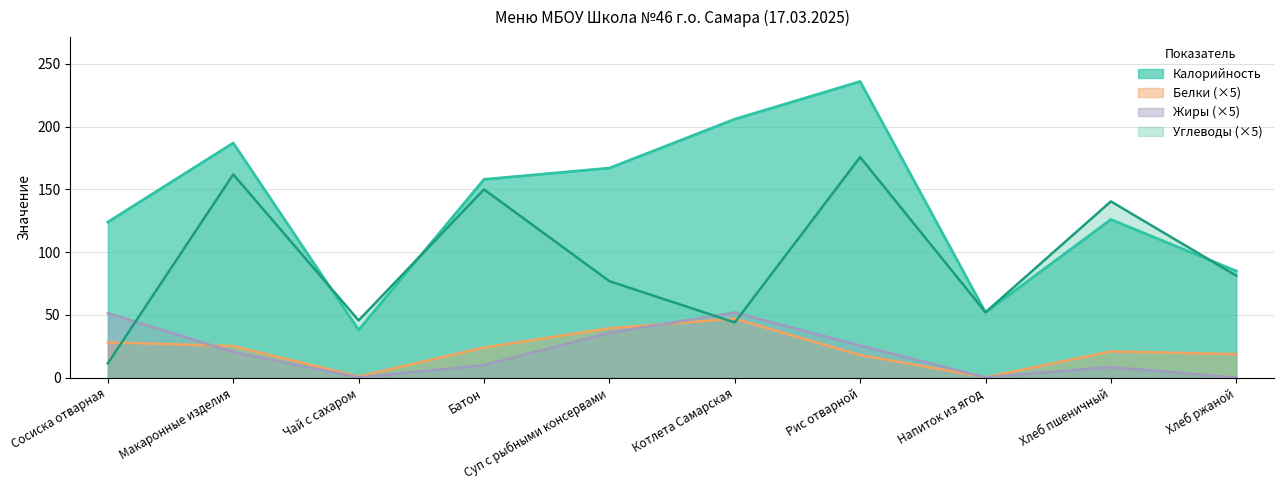

Is the value of Жиры at Котлета Самарская greater than the value of Белки at Суп с рыбными консервами?

Yes